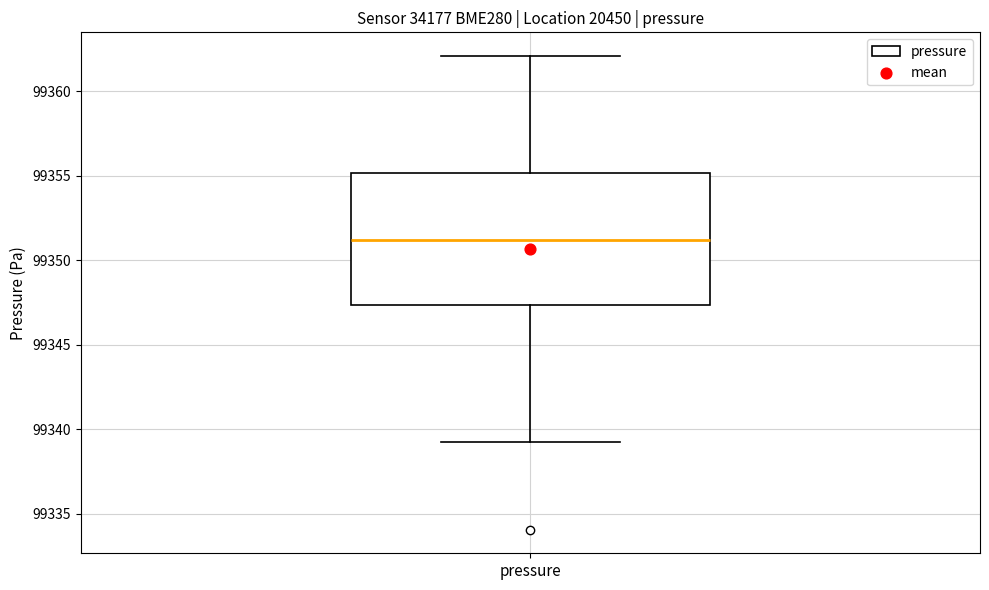

Where is the upper edge of the box for pressure on the y-axis? The values are not printed on the chart, so give them approximately, as read against the axis.

99355.0